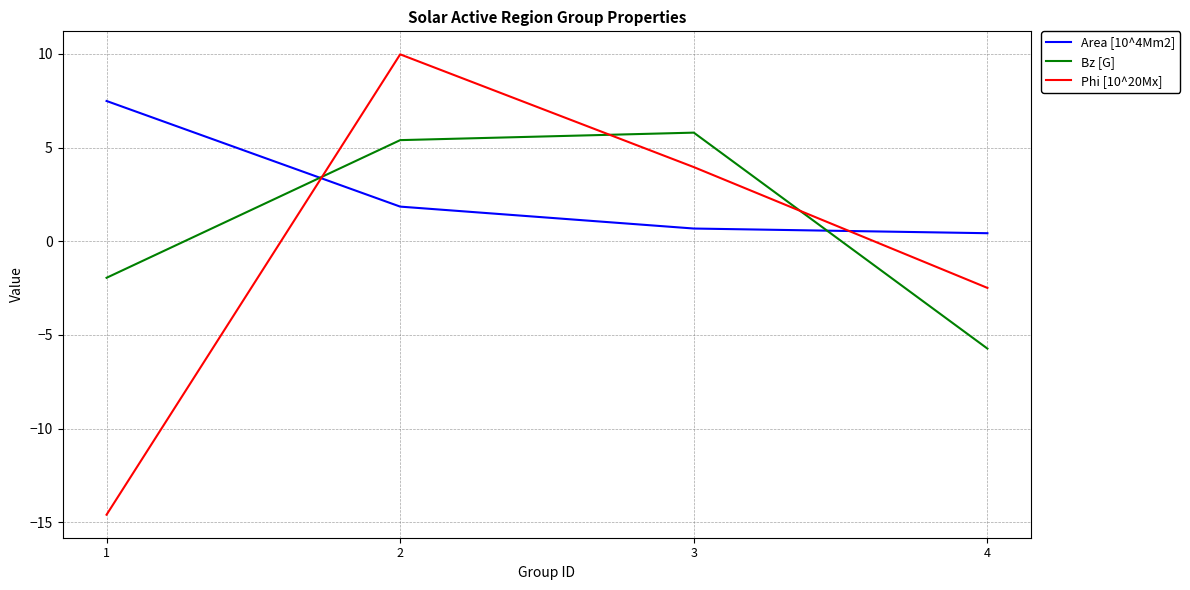

Between 1 and 3, which series saw the biggest shift?

Phi [10^20Mx]